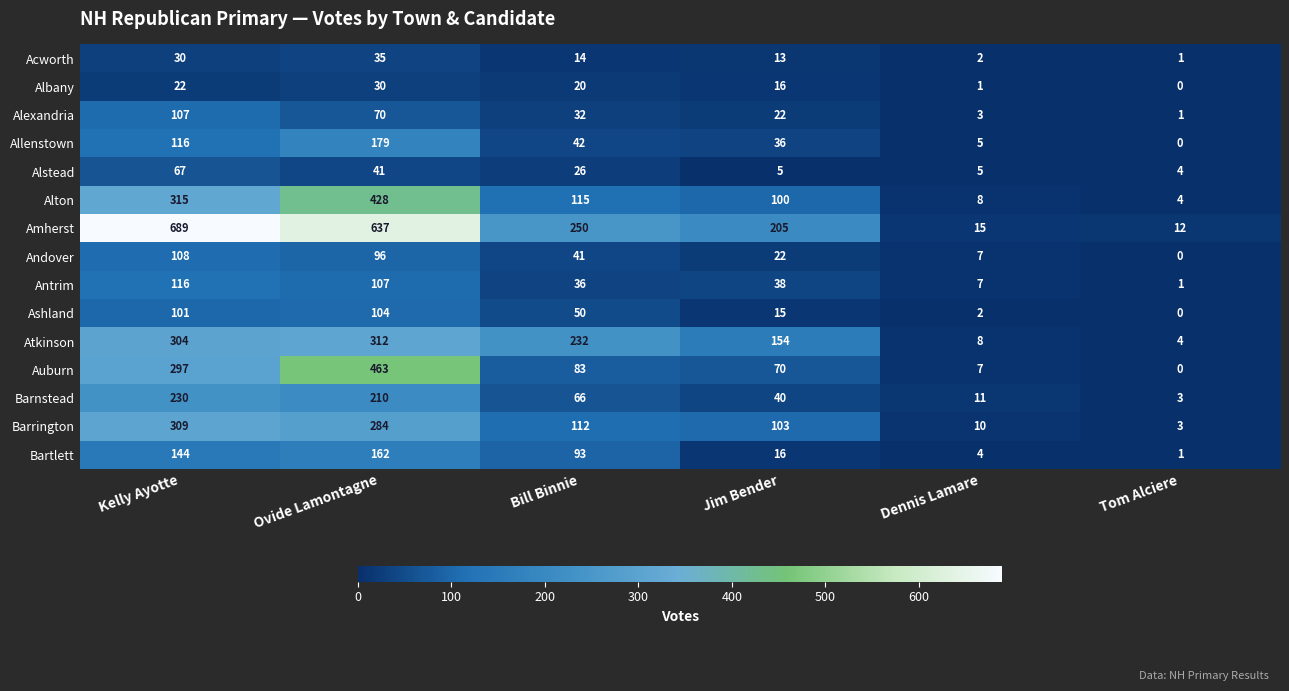

Which series has the largest total across all categories?

Amherst